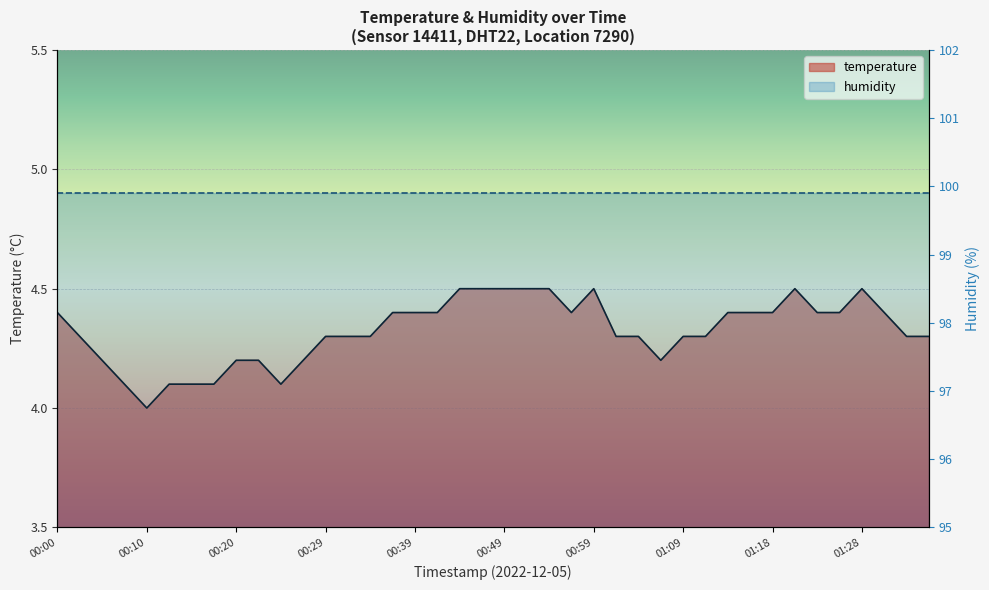

Between 01:26 and 00:07, which is larger?

01:26